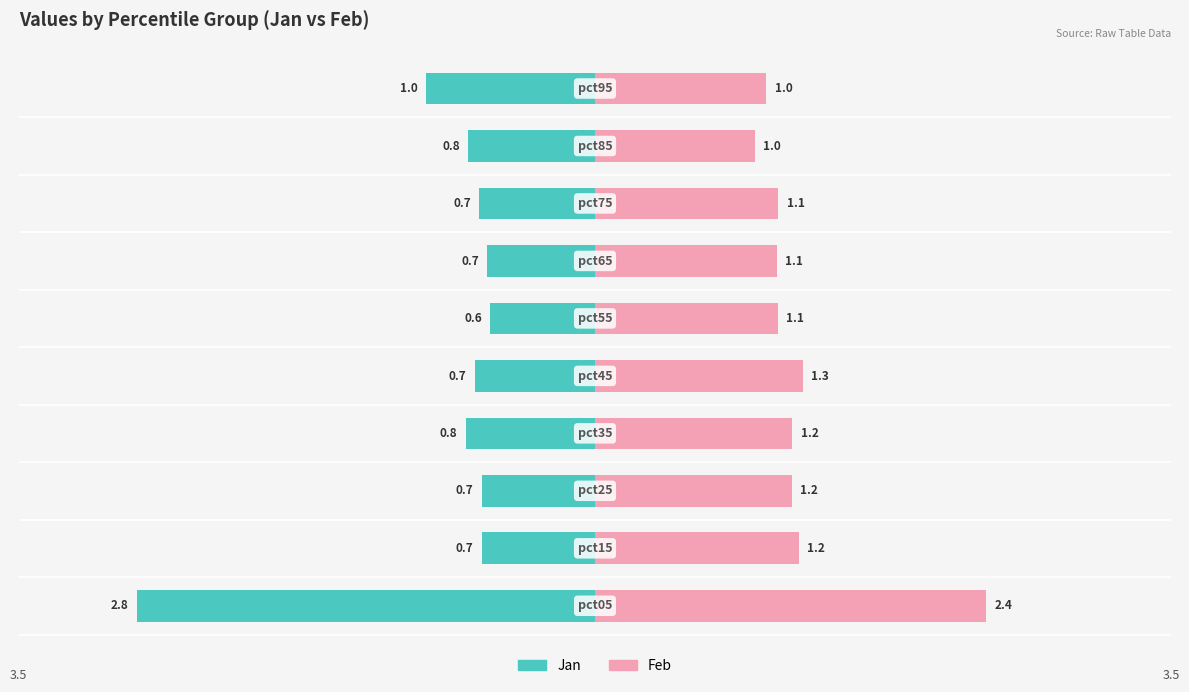

What is the sum of the Feb values at 6 and 1?

2.3